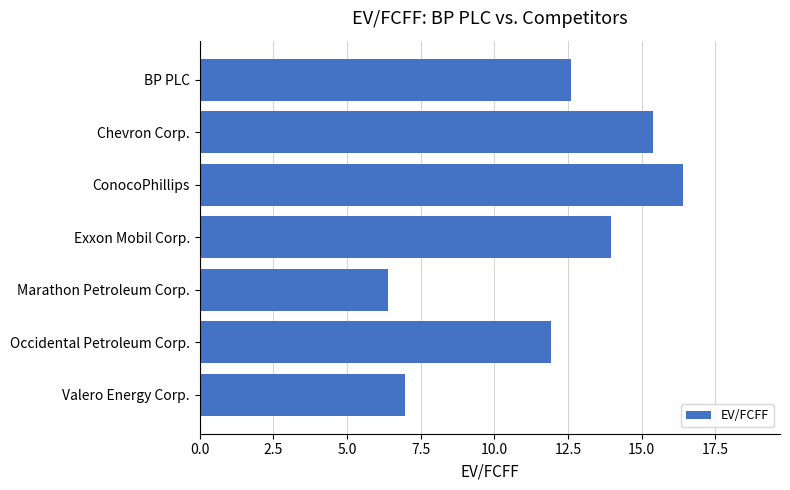

Reading top to bottom, extract all data points from this chart.

BP PLC=12.6	Chevron Corp.=15.4	ConocoPhillips=16.4	Exxon Mobil Corp.=13.9	Marathon Petroleum Corp.=6.4	Occidental Petroleum Corp.=11.9	Valero Energy Corp.=7.0